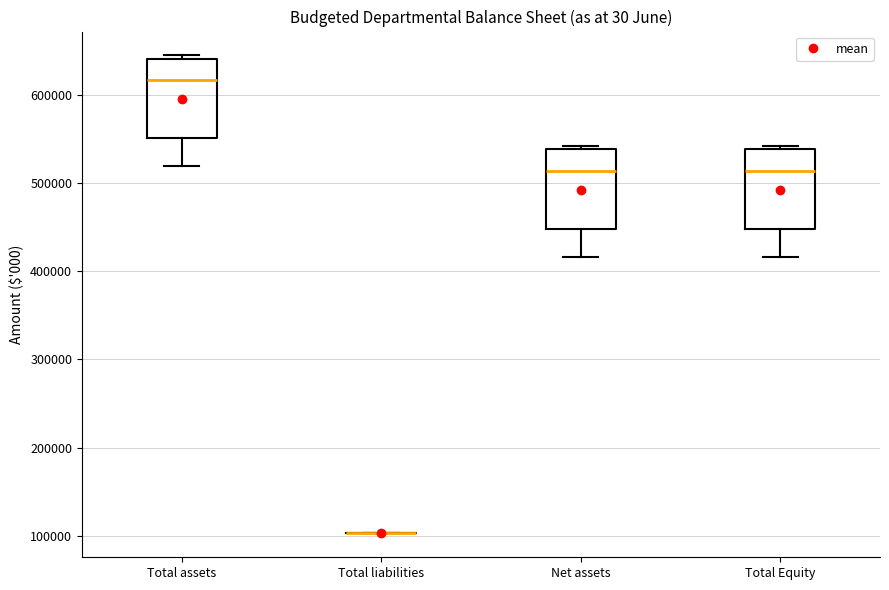

Reading left to right, transcribe this box plot: for each box, give where its median line is, the range the box spans, and where its two whiskers end, as read against the y-axis. The values are not printed on the chart, so give them approximately, as read against the axis.

Total assets: median 620000, box 550000 to 640000, whiskers 520000 to 640000 (just above the box's upper edge)
Total liabilities: box collapsed to a line at 100000, whiskers 100000 to 100000
Net assets: median 510000, box 450000 to 540000, whiskers 420000 to 540000 (just above the box's upper edge)
Total Equity: median 510000, box 450000 to 540000, whiskers 420000 to 540000 (just above the box's upper edge)